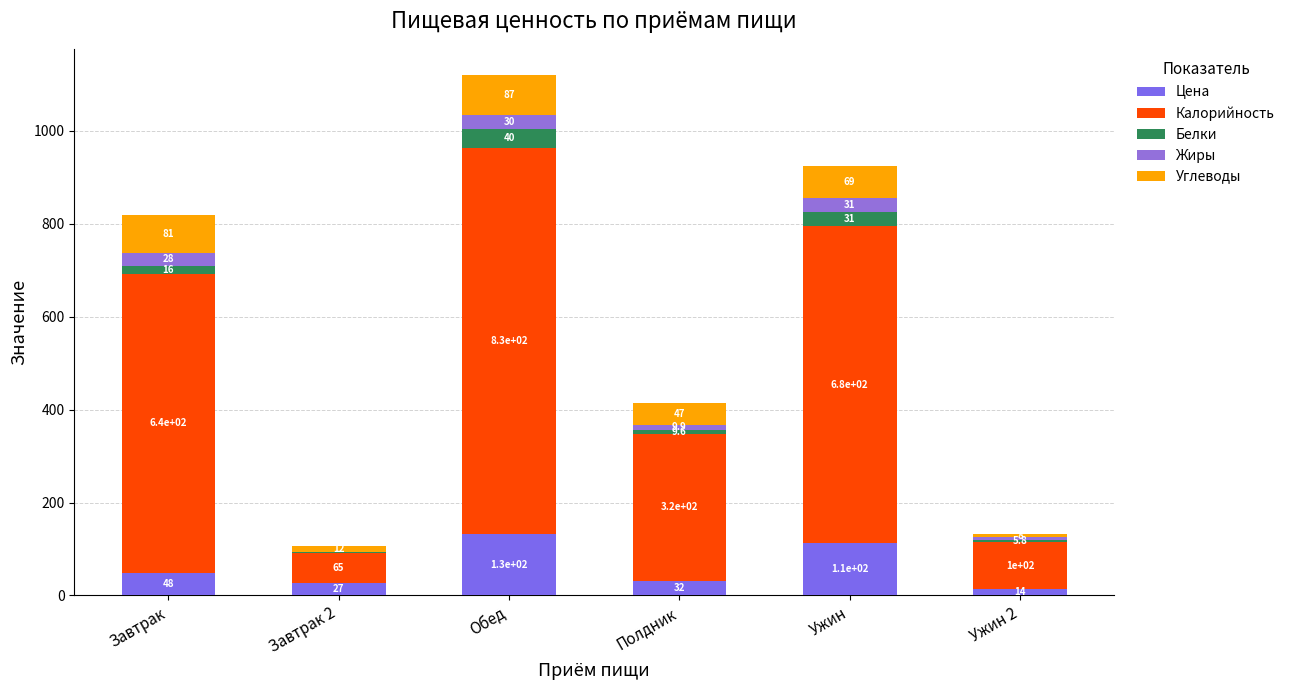

True or false: Цена has a value of 22.7 at Завтрак.

False